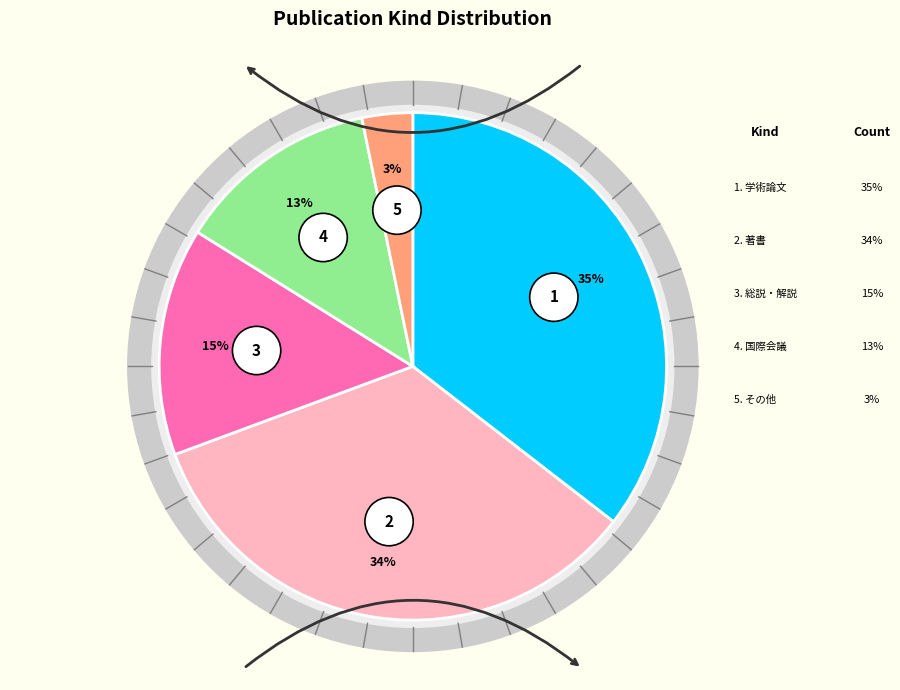

How many slices are in this pie chart?

5